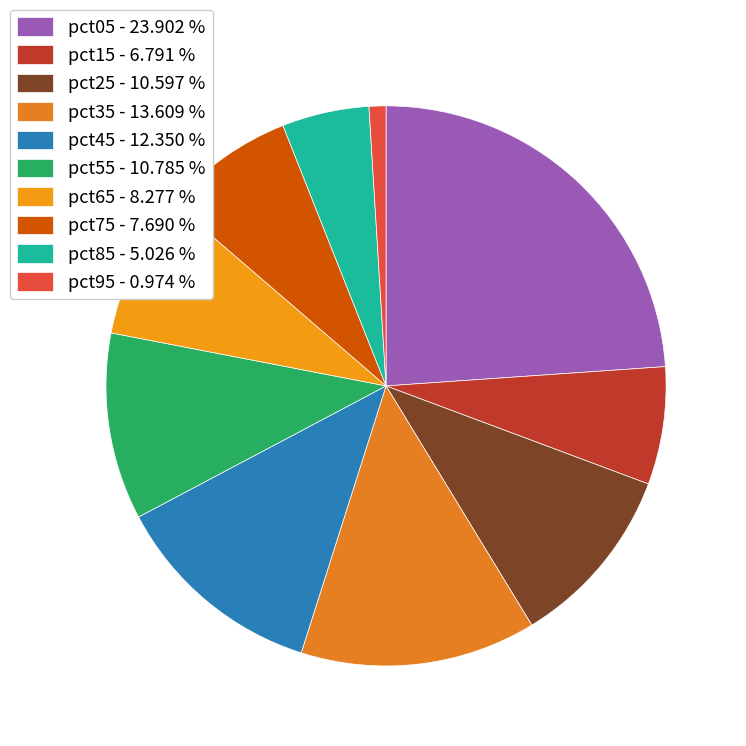

The pct15 slice represents 7% of the pie. True or false?

True